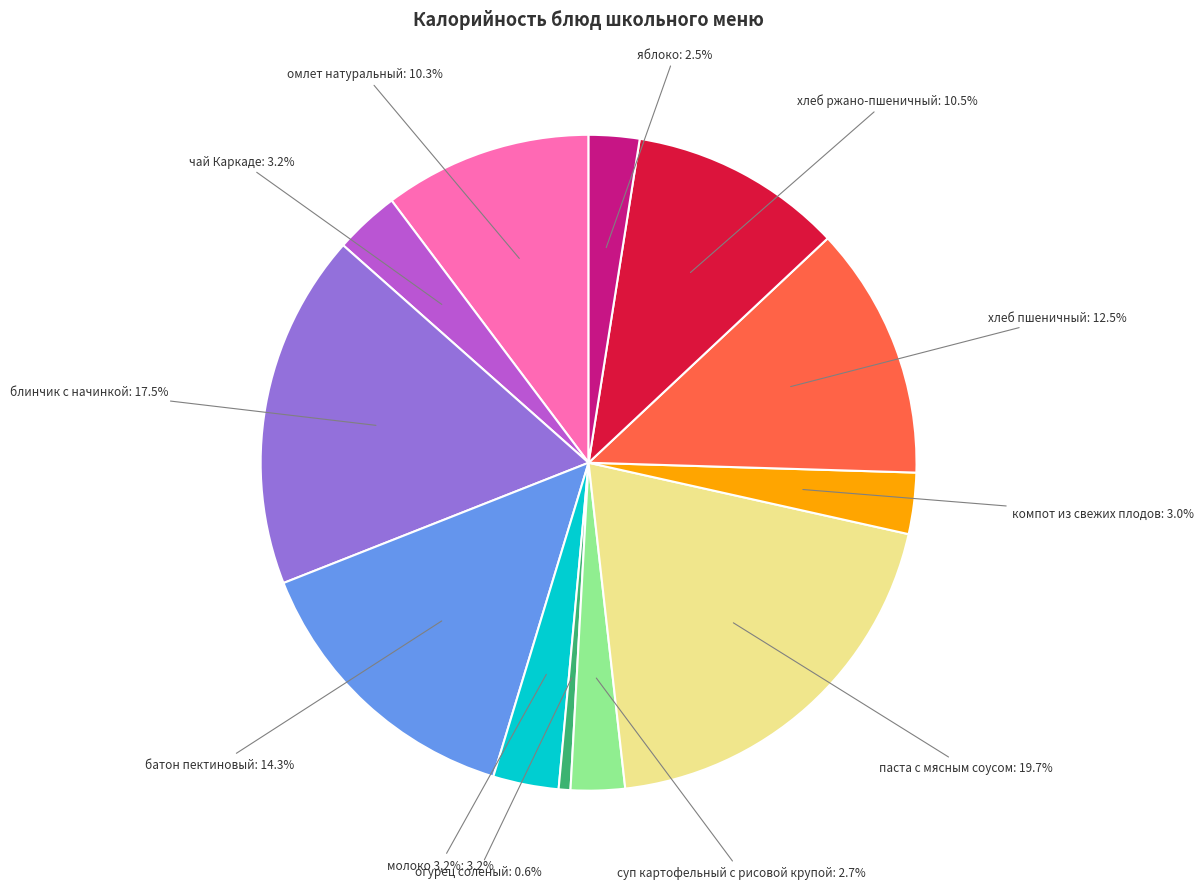

To the nearest percent, what percentage of the pie is суп картофельный с рисовой крупой?

3%